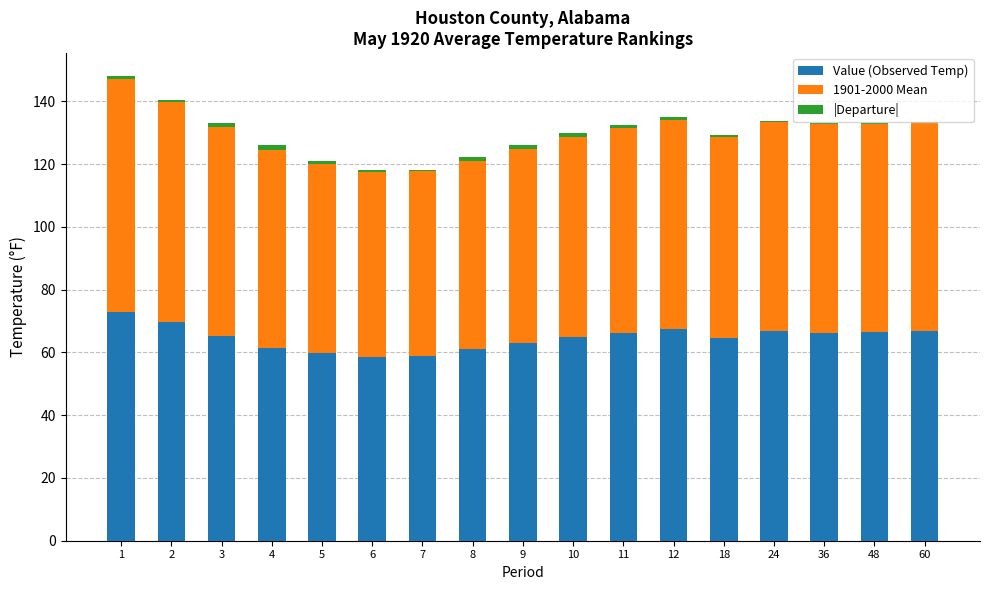

The value of Value (Observed Temp) at 1 is 73.0. True or false?

True